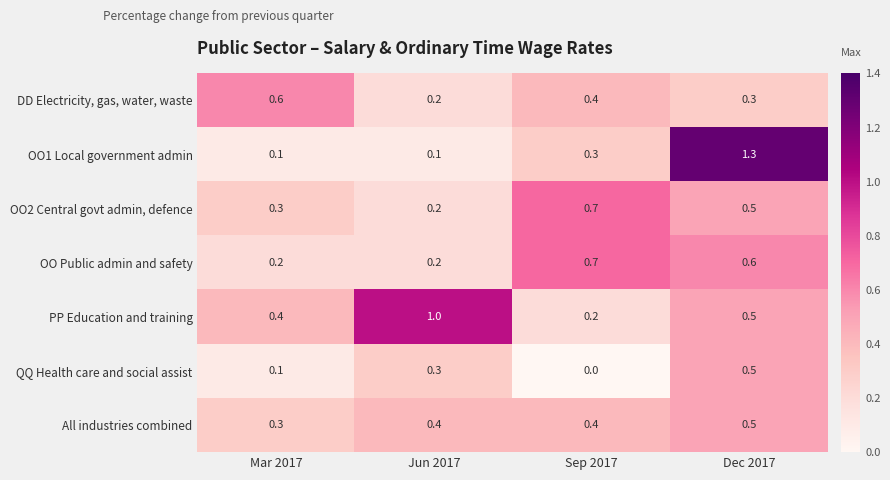

Rank the categories by OO2 Central govt admin, defence value from highest to lowest.

Sep 2017, Dec 2017, Mar 2017, Jun 2017